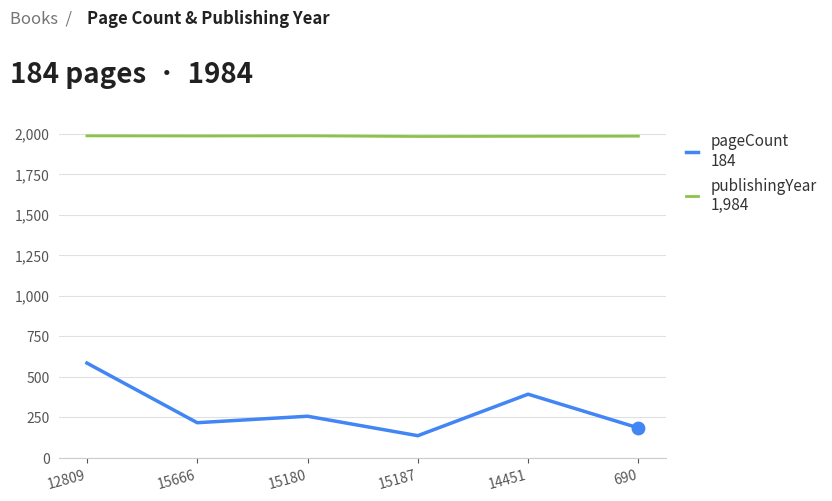

What is the spread (max minus min) of values at 15180?

1730